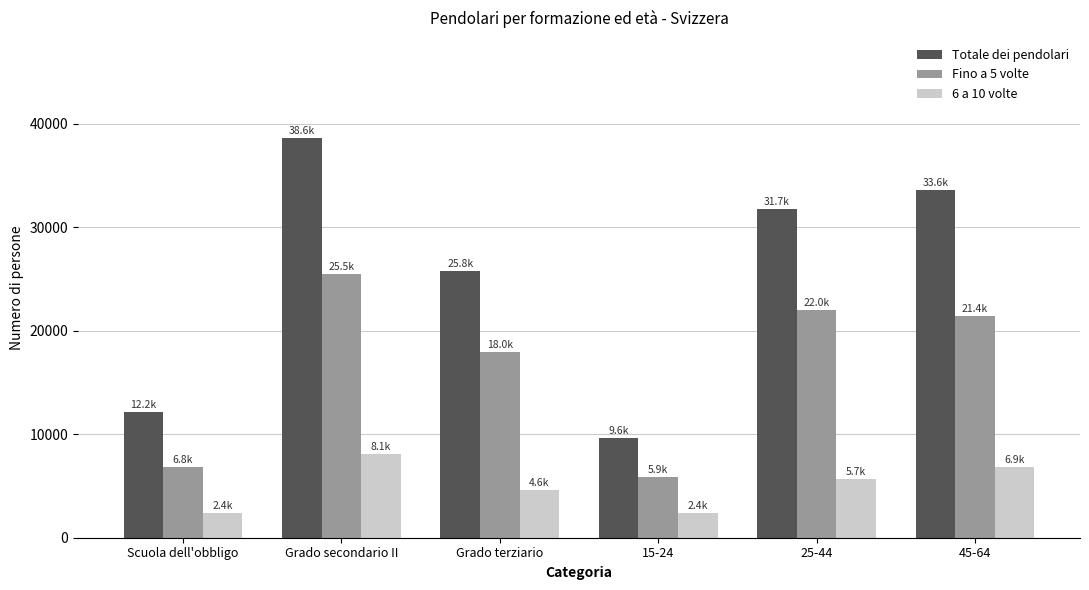

List the series in order of their peak value, lowest first.

6 a 10 volte, Fino a 5 volte, Totale dei pendolari